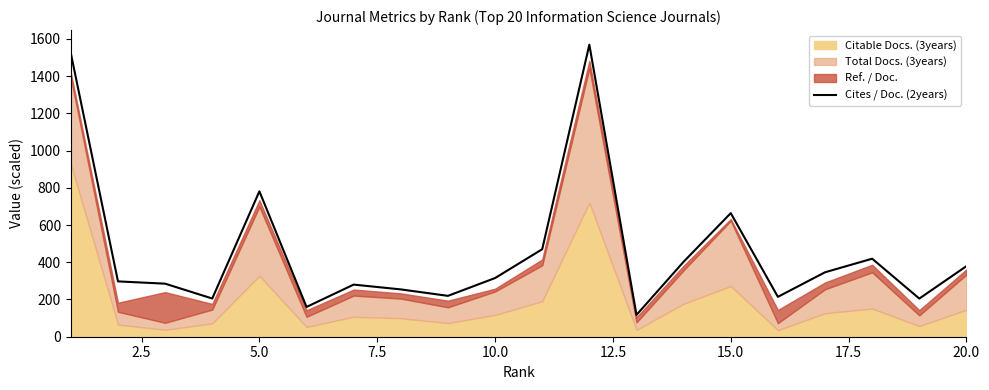

What is the highest value of the Cites / Doc. (2years) series?

1568.6